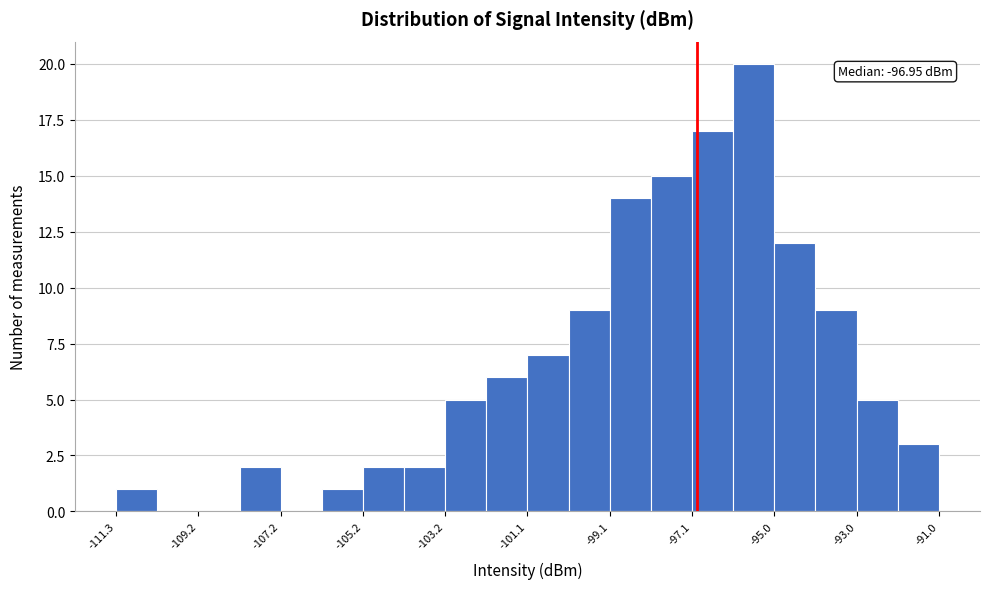

Read against the x-axis, roughly where is the centre of the tallest bar?

-95.5